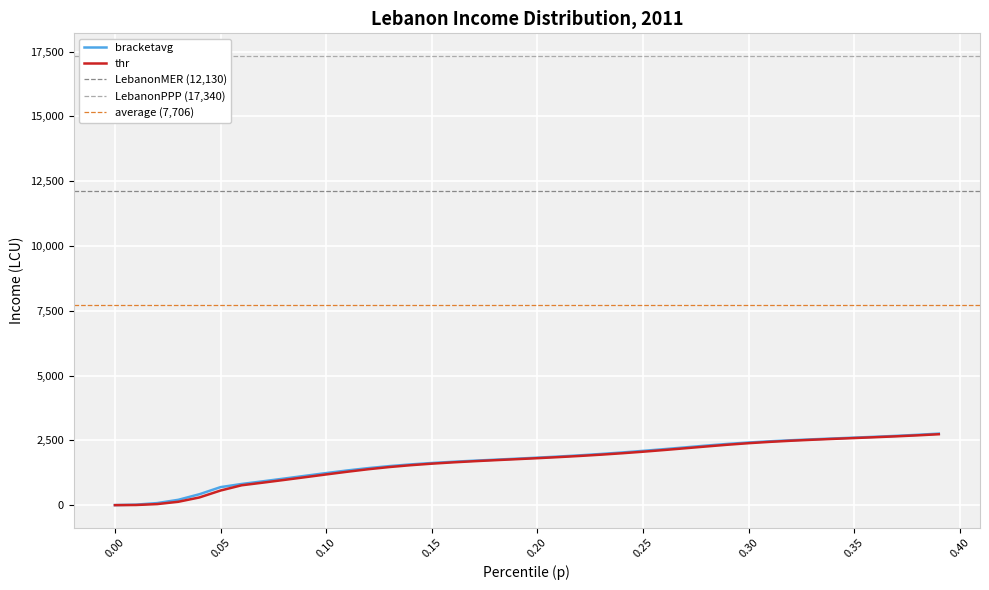

True or false: bracketavg has a value of 4364.8 at 39.

False